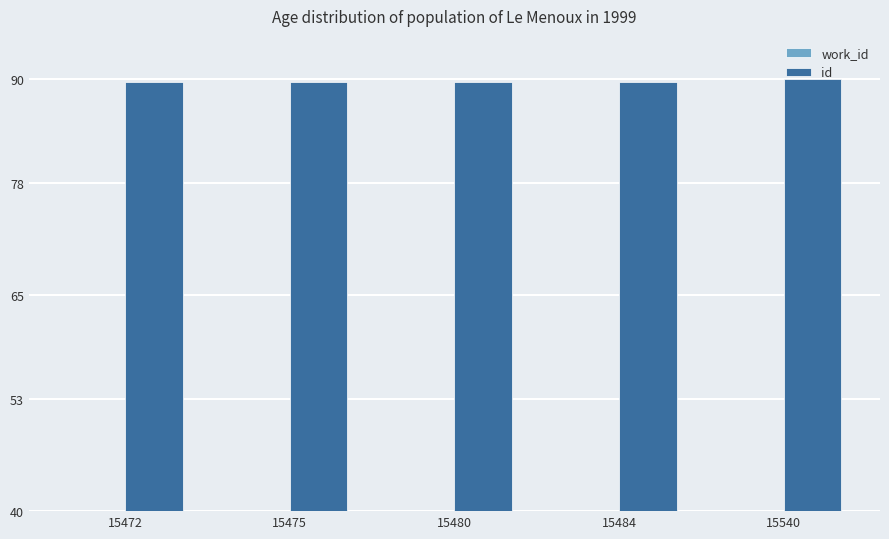

List the labels in order of work_id value, largest first.

15540, 15484, 15480, 15475, 15472